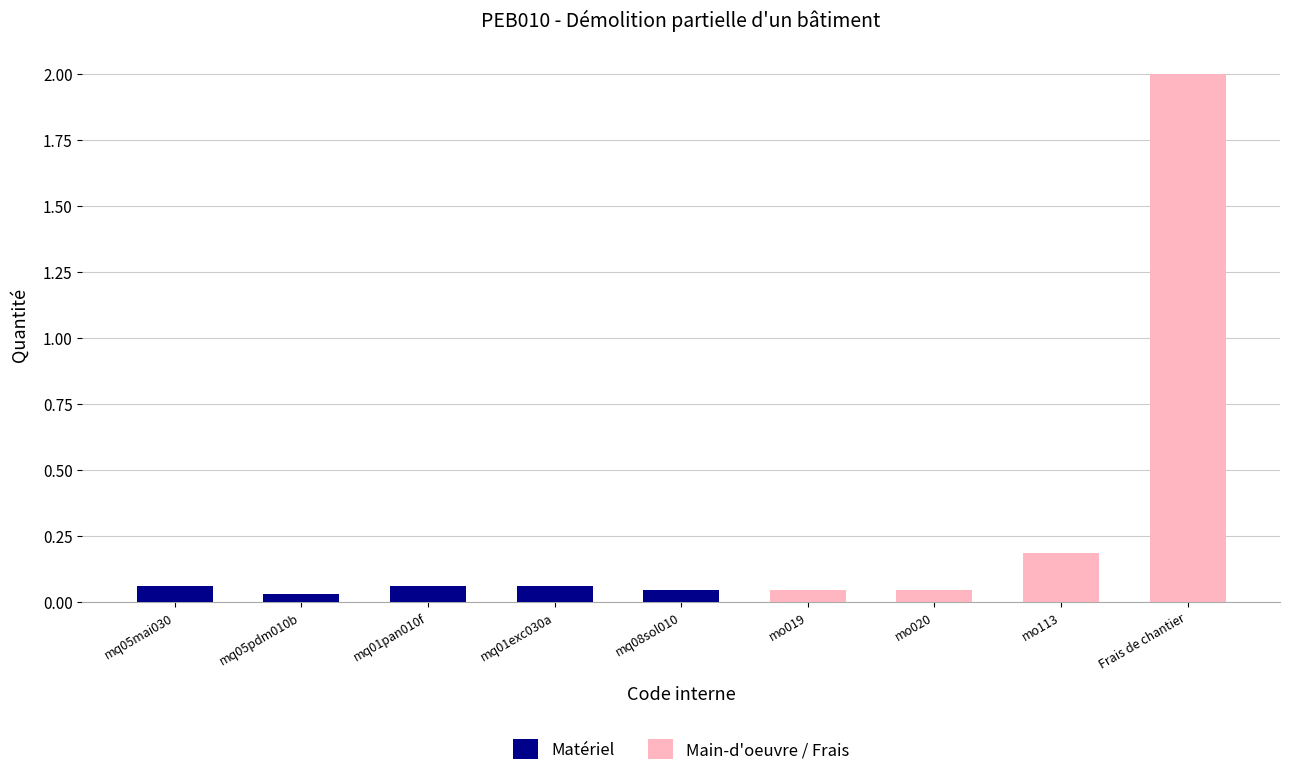

The value at Frais de chantier is 3.5. True or false?

False